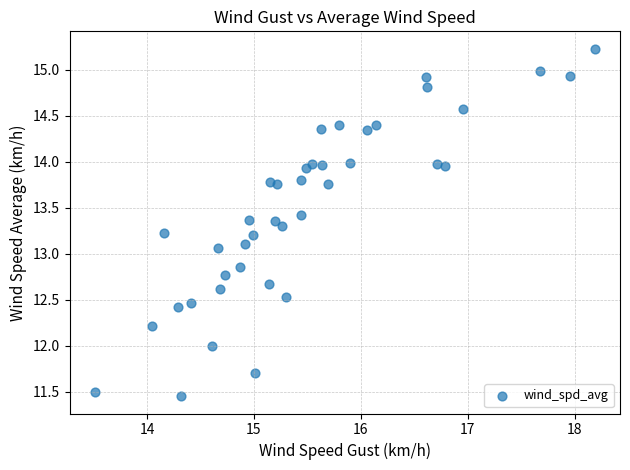

What is the range of Y values (max minus min)?

3.8